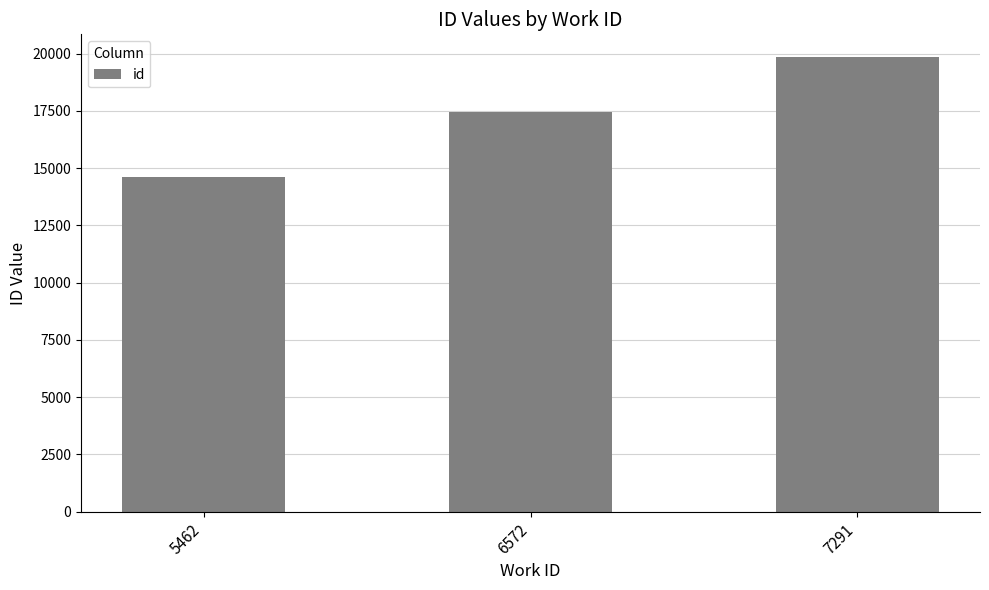

Read the value at 6572, to the nearest 10.

17460